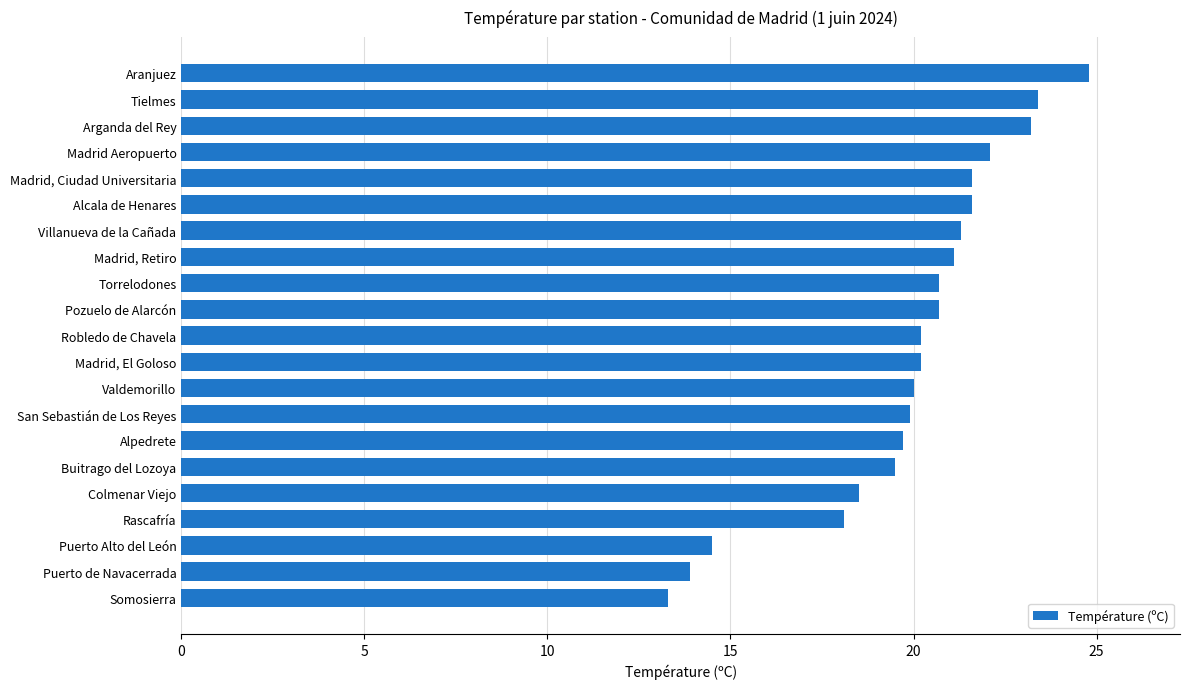

Which label corresponds to the smallest value in the chart?

Somosierra